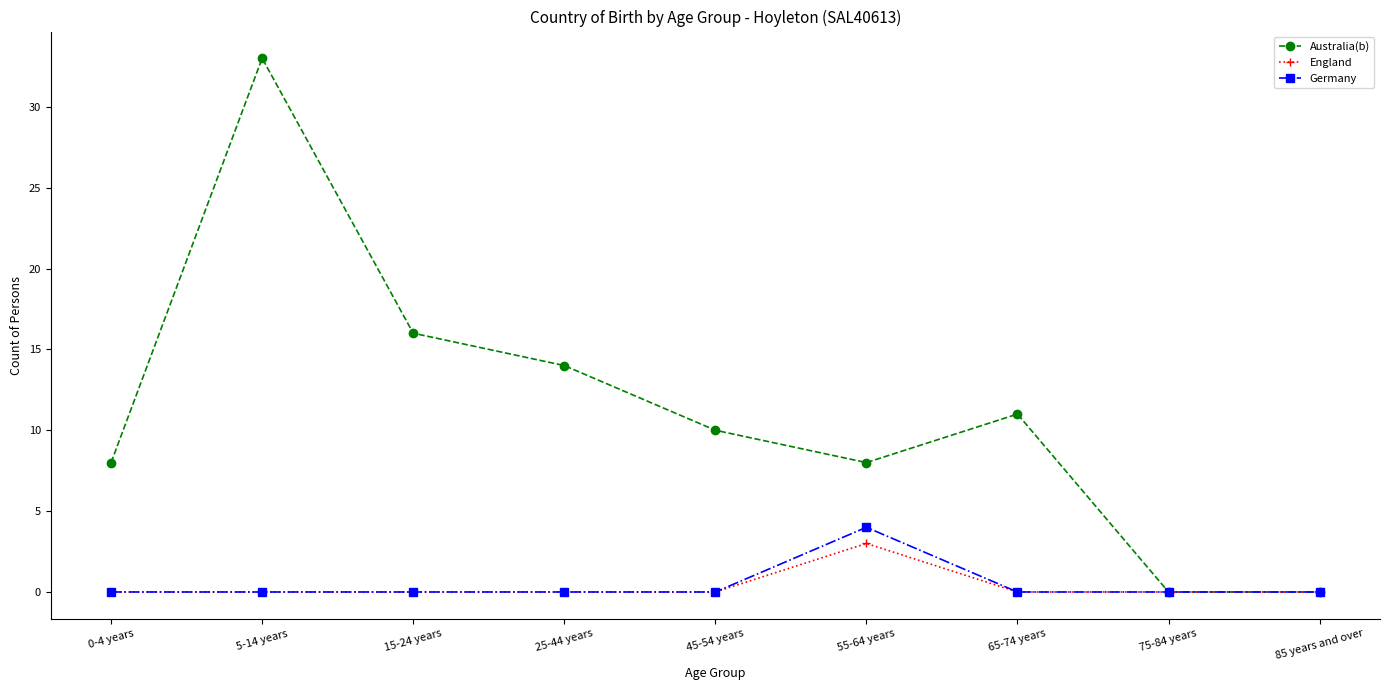

The value of England at 85 years and over is 0. True or false?

True